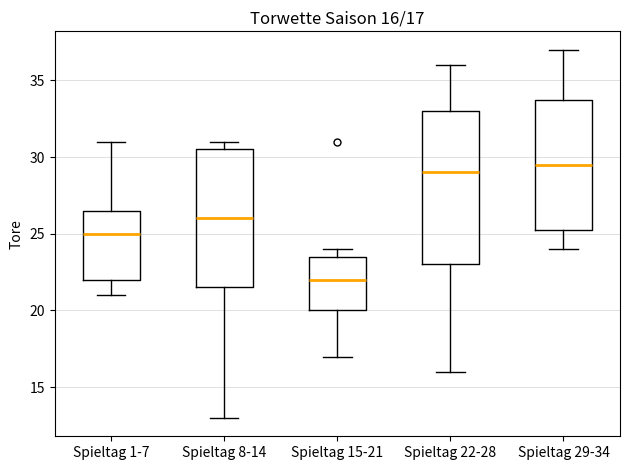

Which box has the highest median line?

Spieltag 29-34